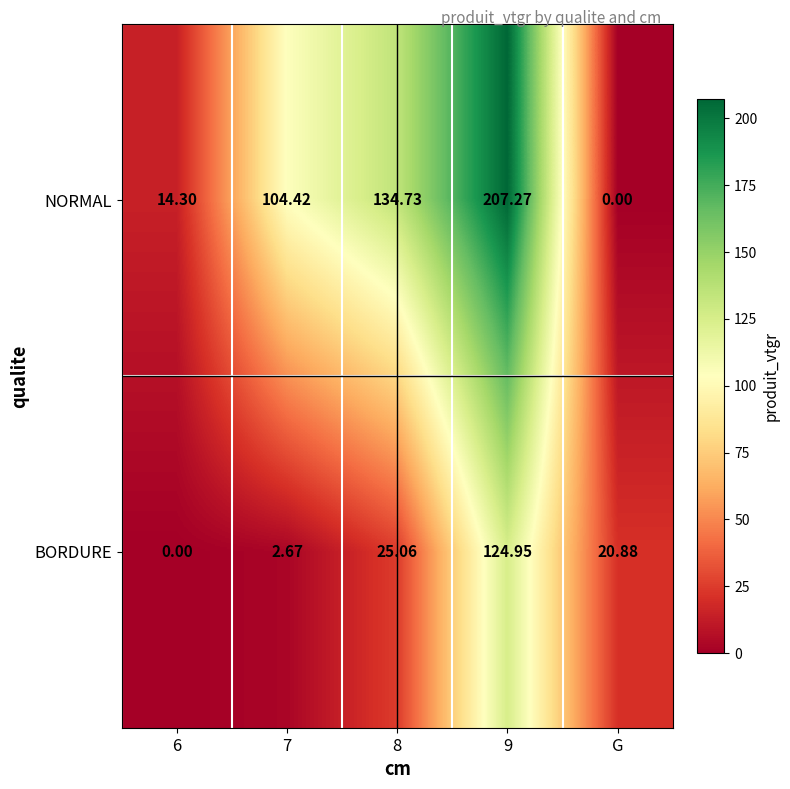

What is the greatest value displayed?

207.3